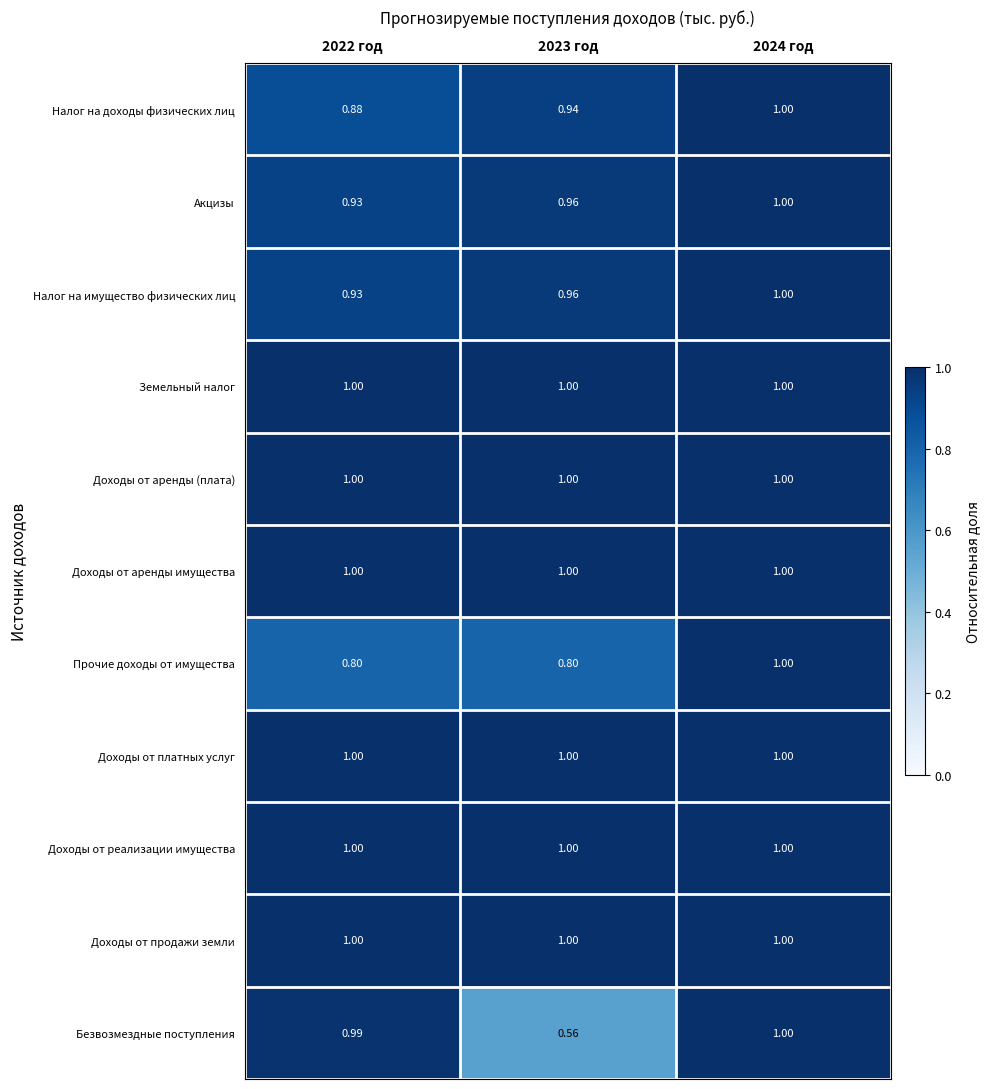

Which series has the largest range (max minus min)?

Безвозмездные поступления